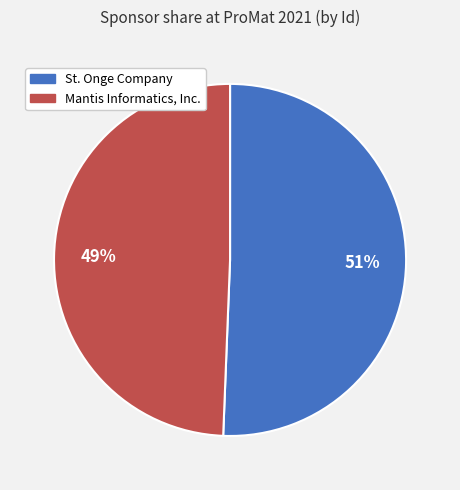

What is the majority slice?

St. Onge Company